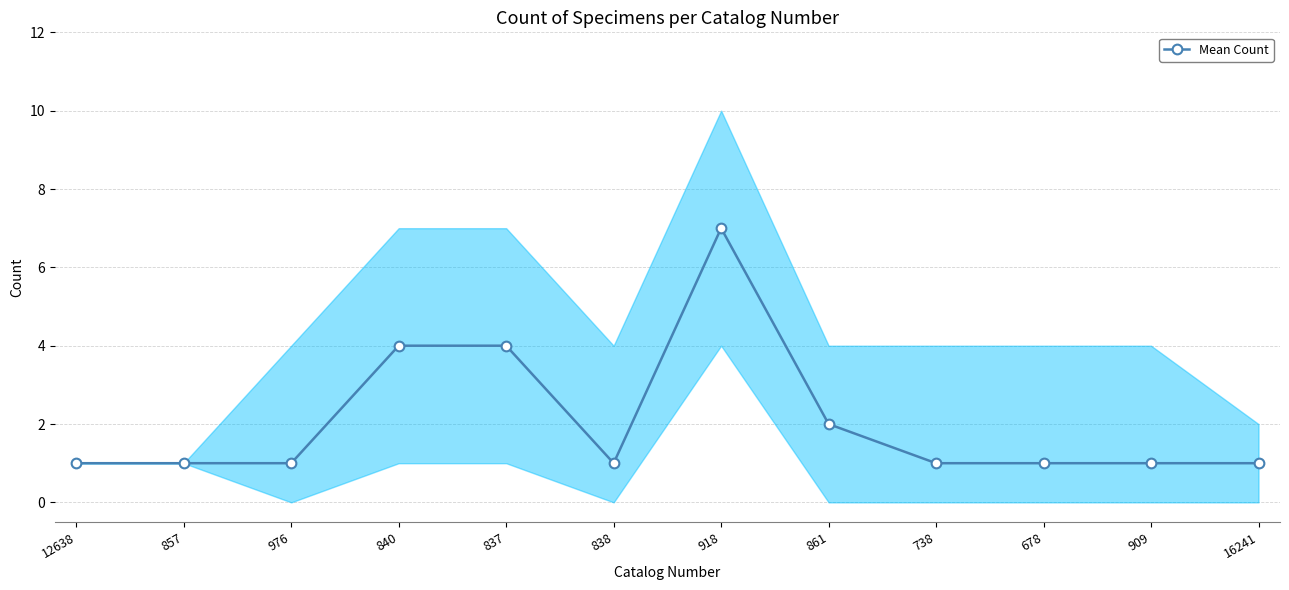

Which category has the highest value across all series?

918